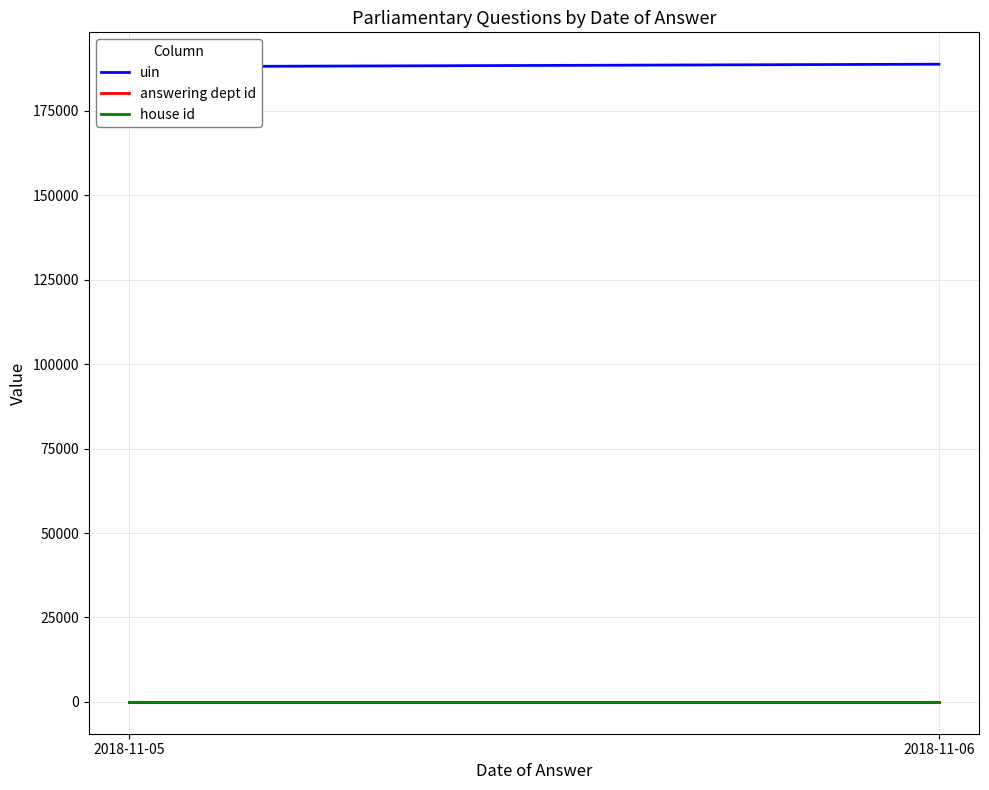

At which category does the chart reach its minimum across all series?

2018-11-05